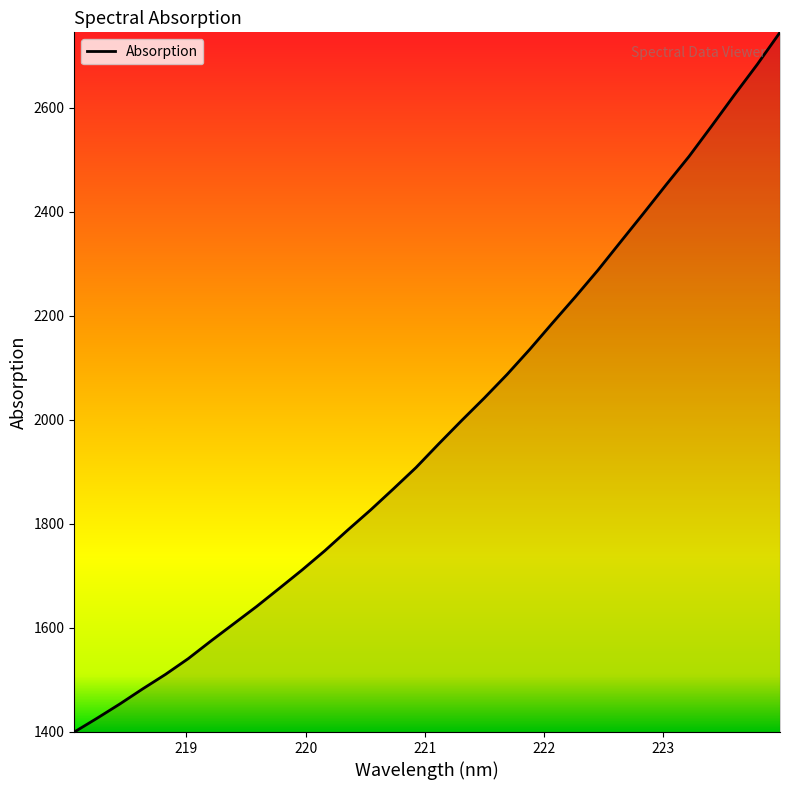

What is the maximum value shown in the chart?

2744.6